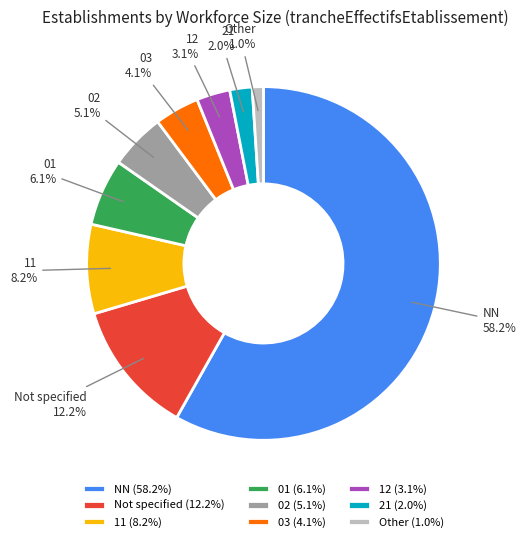

Which has a higher value, 21 or NN?

NN